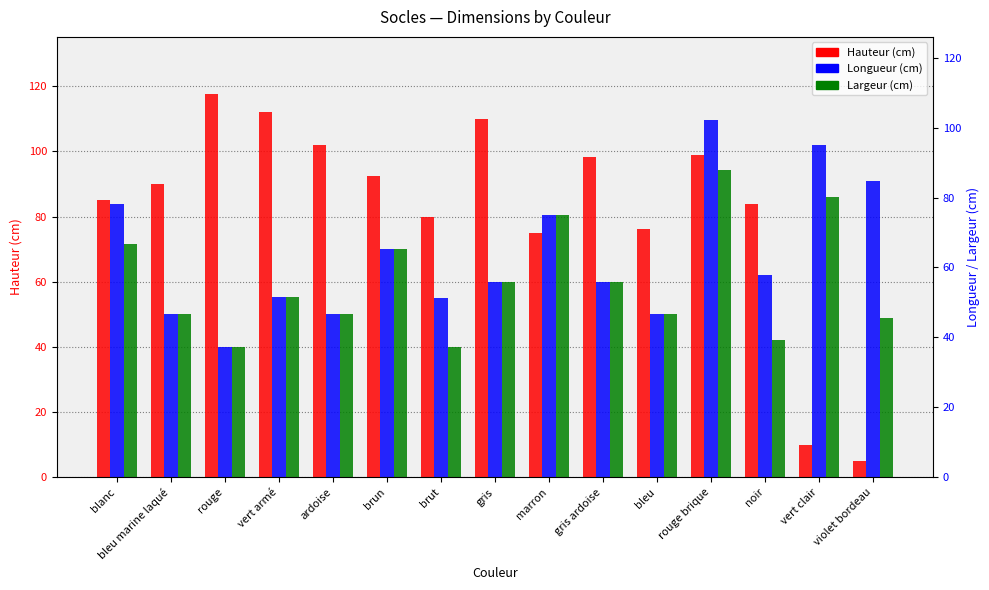

What are all the series names shown in the legend?

Hauteur (cm), Longueur (cm), Largeur (cm)